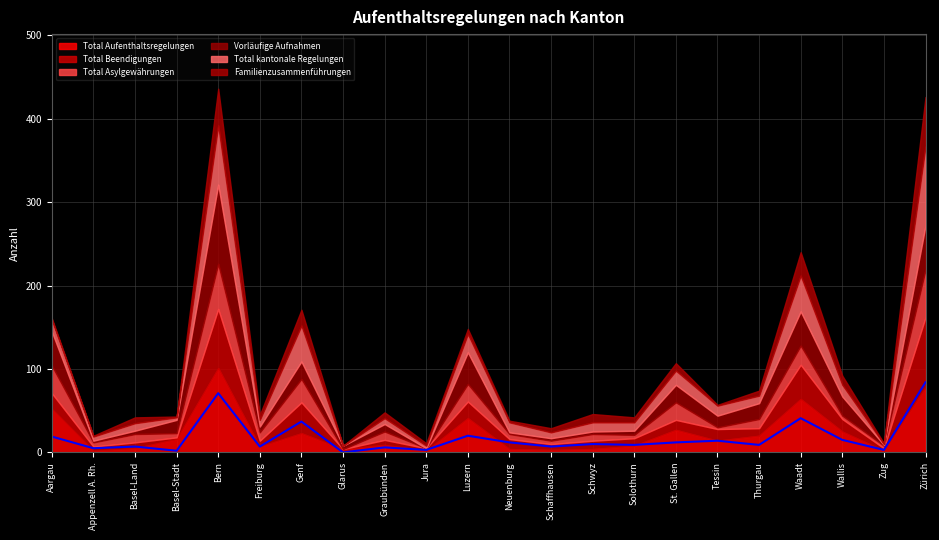

At which label does Total kantonale Regelungen first exceed 11?

Aargau